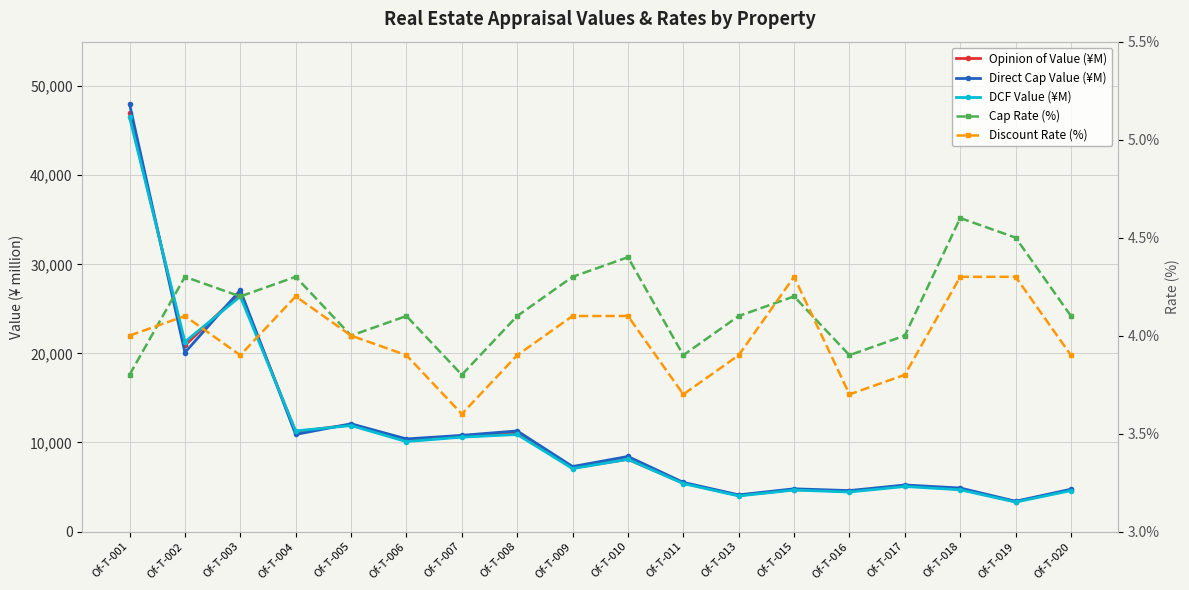

What are all the series names shown in the legend?

Opinion of Value (¥M), Direct Cap Value (¥M), DCF Value (¥M), Cap Rate (%), Discount Rate (%)